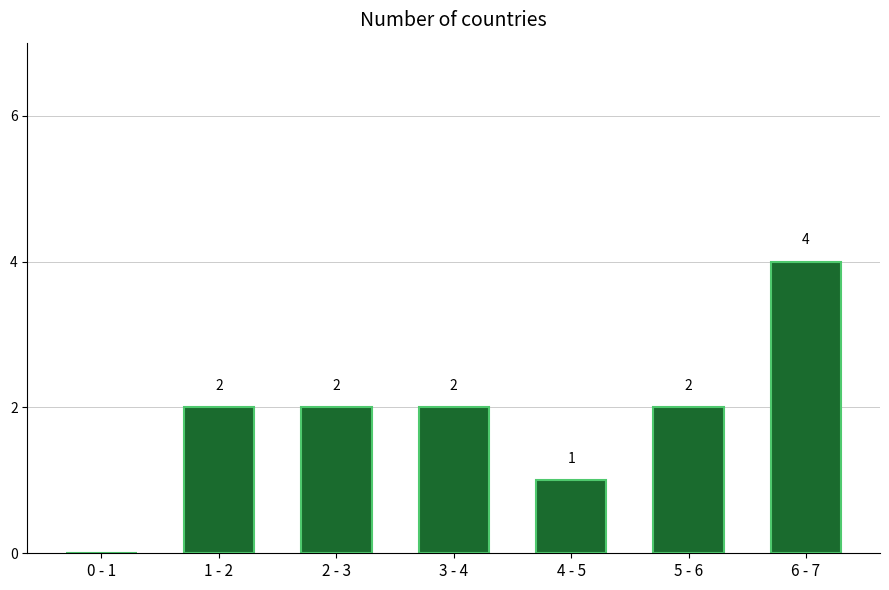

Reading left to right, list all the values displayed in this chart.

0 - 1=0	1 - 2=2	2 - 3=2	3 - 4=2	4 - 5=1	5 - 6=2	6 - 7=4